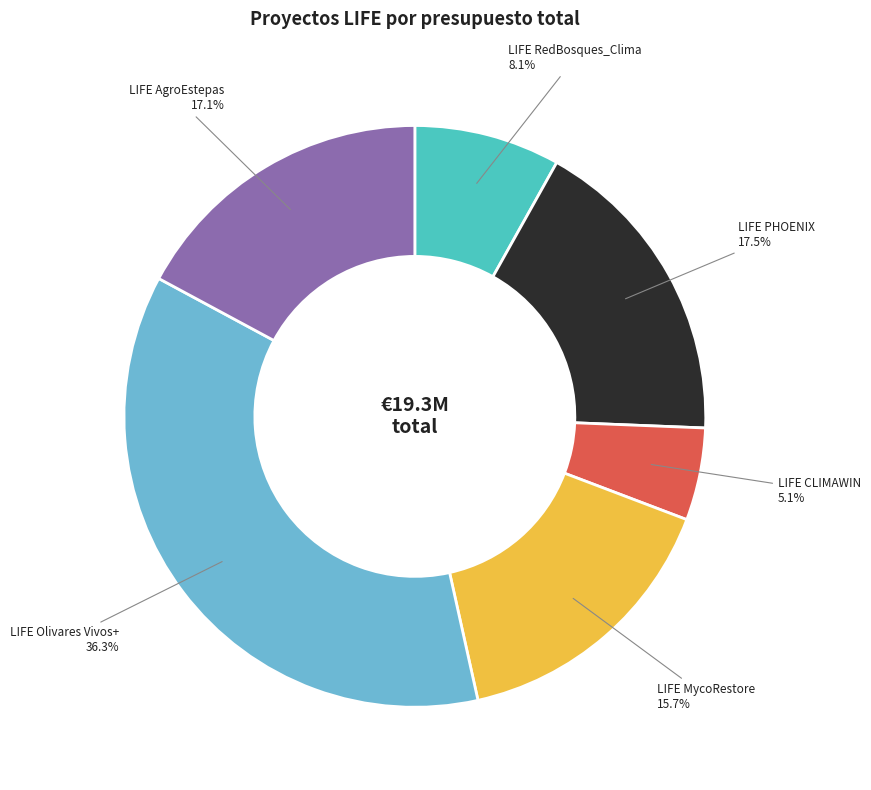

What is the total percentage of LIFE Olivares Vivos+ and LIFE PHOENIX?

53.9%